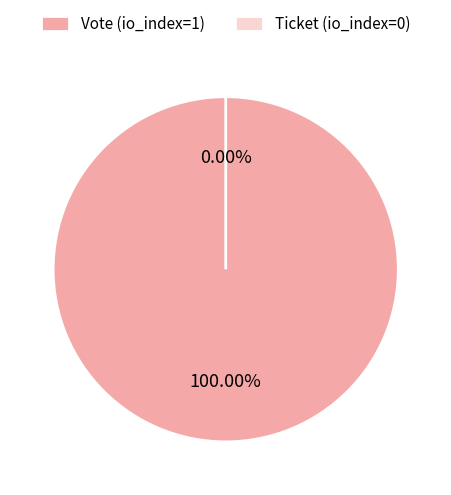

Count the number of slices in the pie.

2